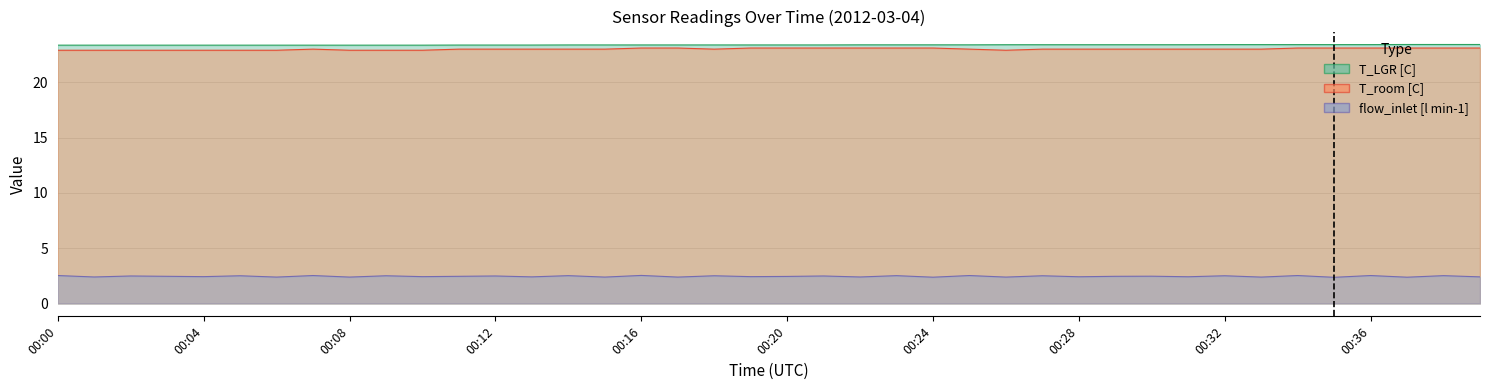

What is the total value across all series at 00:38?

49.0